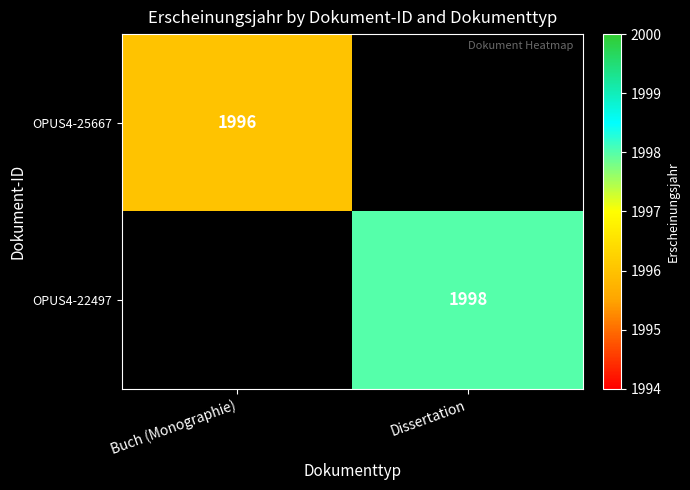

Which label corresponds to the smallest value in the chart?

Buch (Monographie)